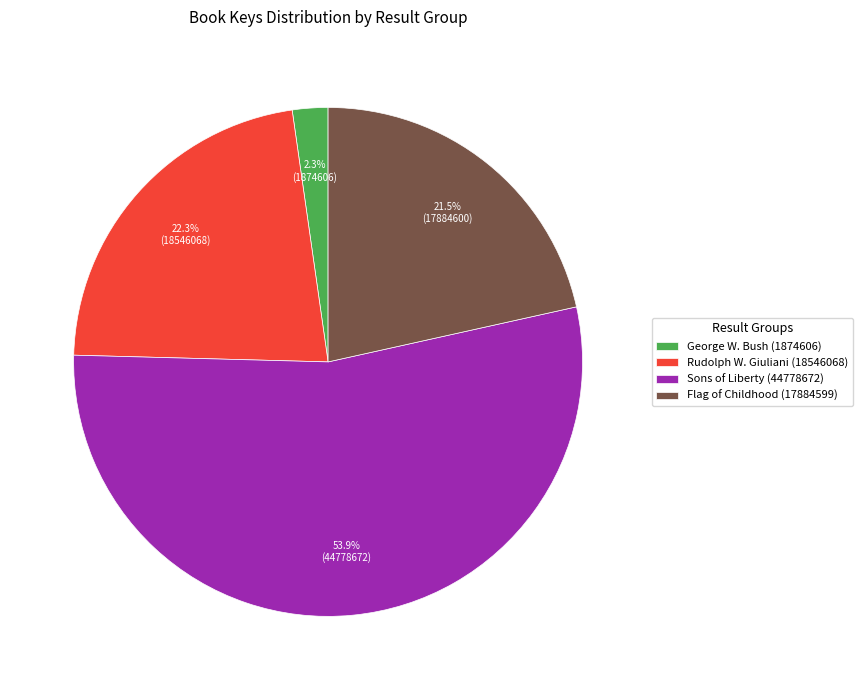

Count the number of slices in the pie.

4